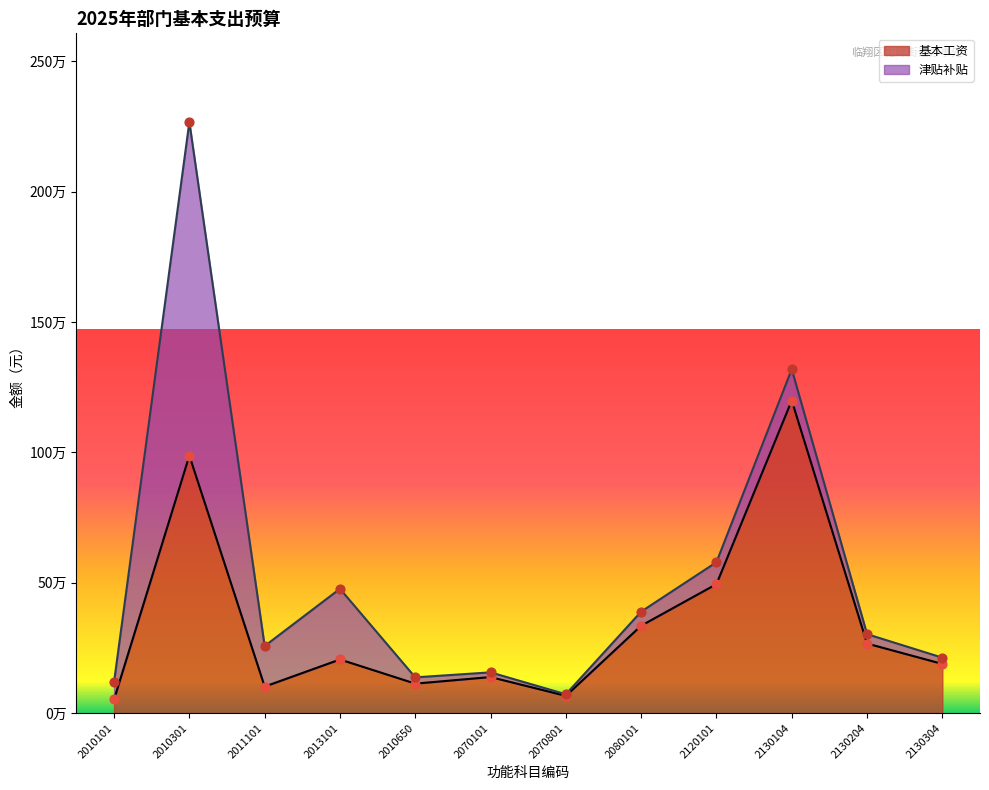

Is the value of 基本工资 at 2010650 greater than the value of 全年数 at 2010650?

No